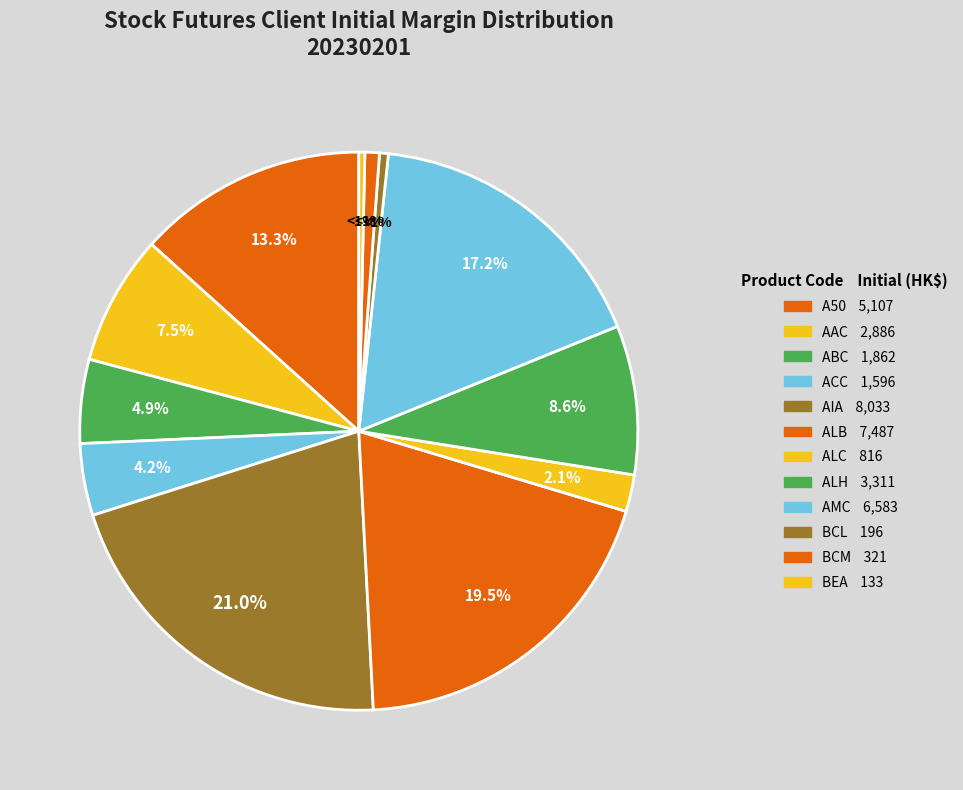

What percentage is the Bank of China Ltd. slice, to the nearest percent?

1%